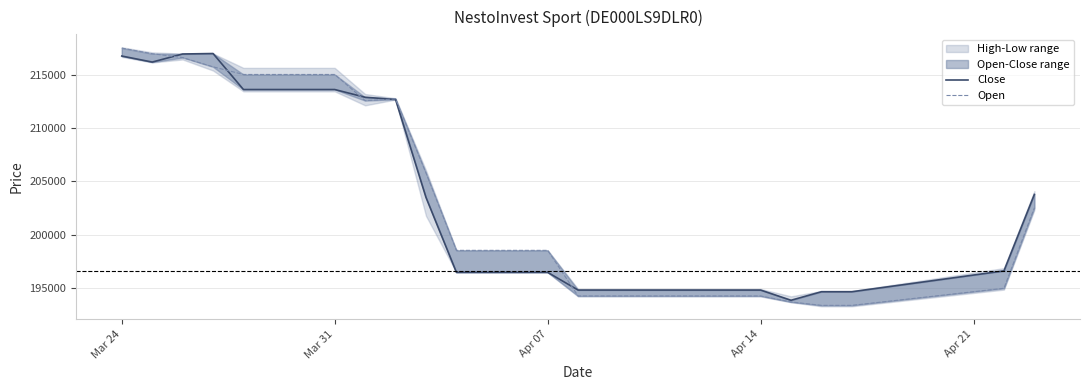

What is the smallest value displayed?

193321